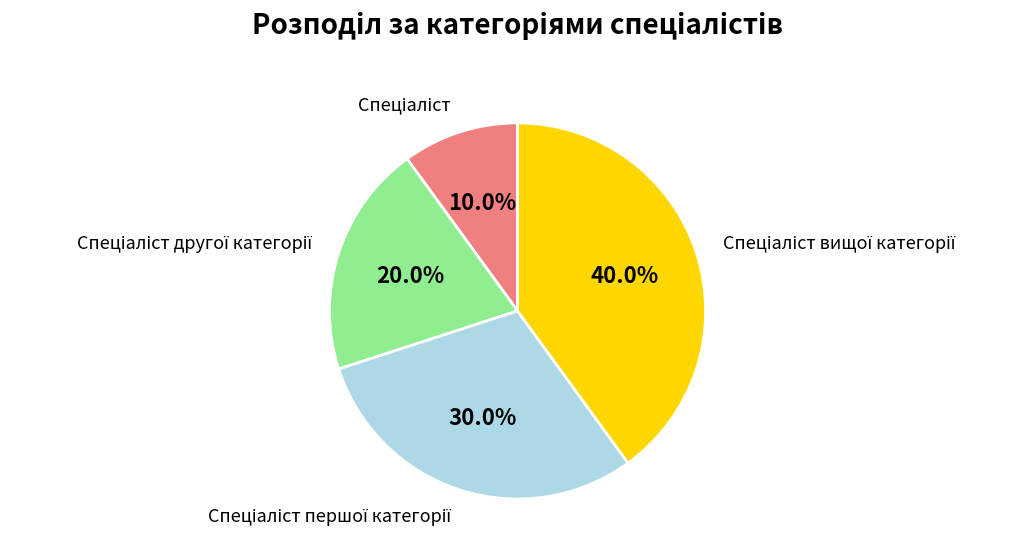

Does any single category account for the majority?

No